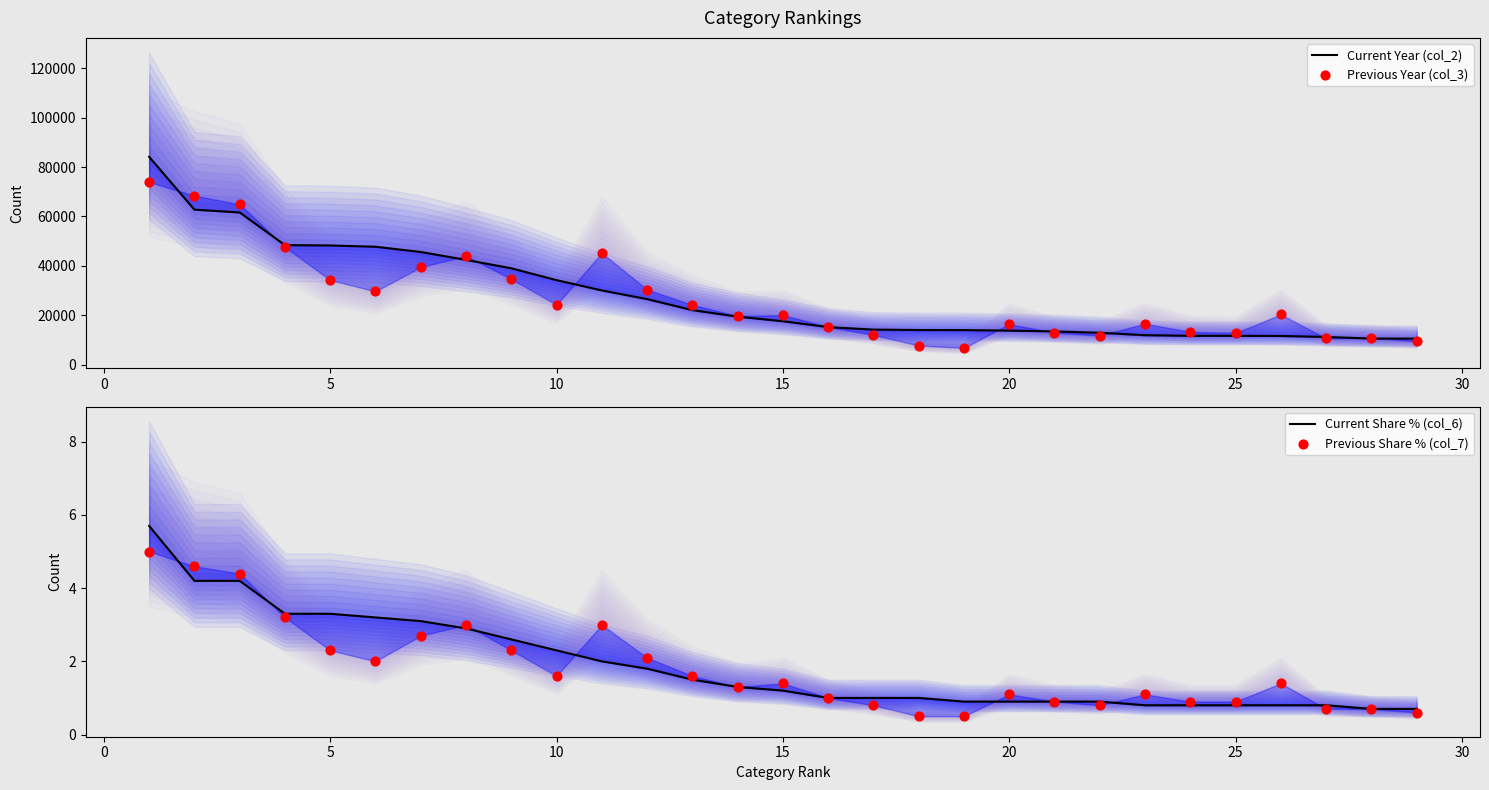

Which series contains the highest Y value?

Current Year (col_2)